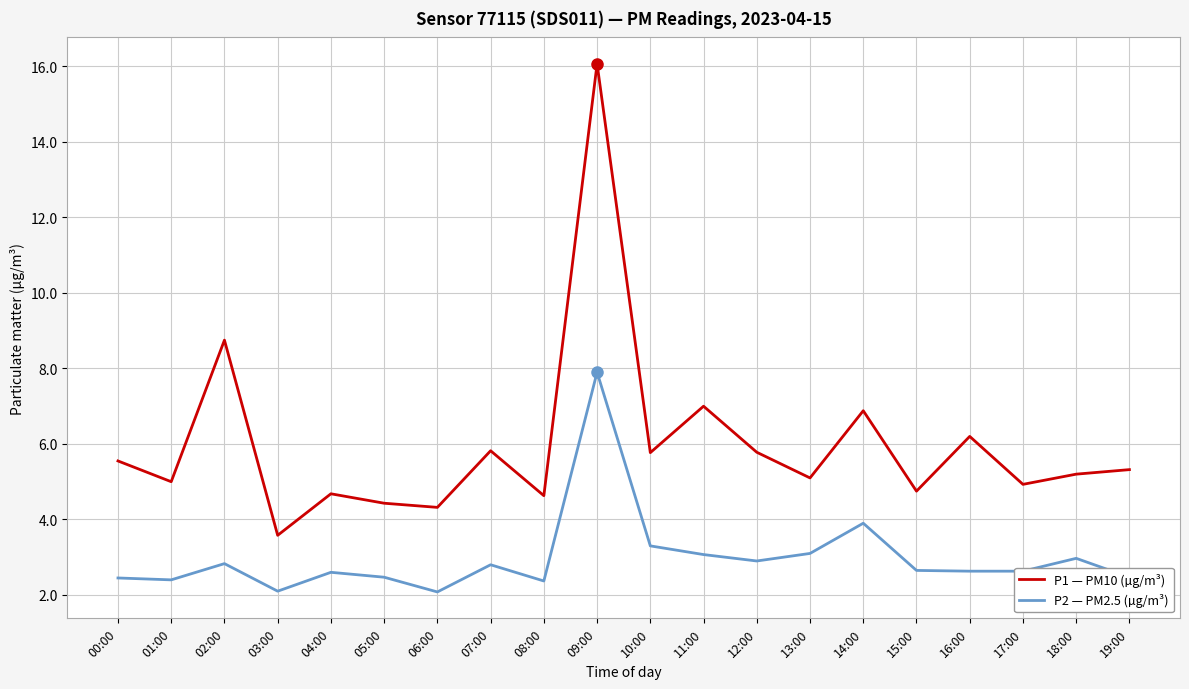

The P1 — PM10 (µg/m³) series shows 3.9 at 10:00. True or false?

False